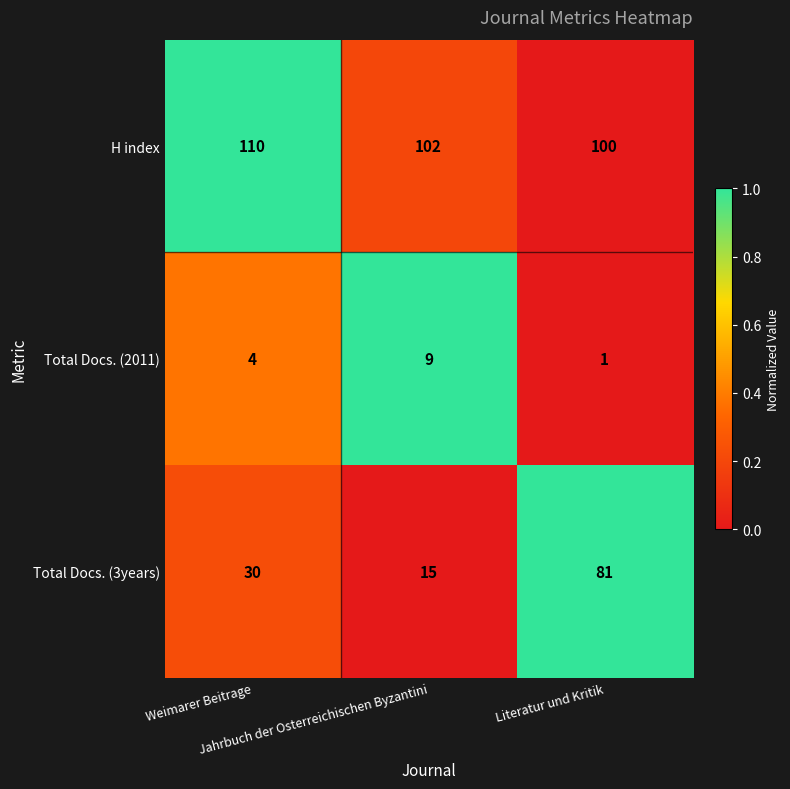

Which series has the widest spread of values?

Total Docs. (3years)